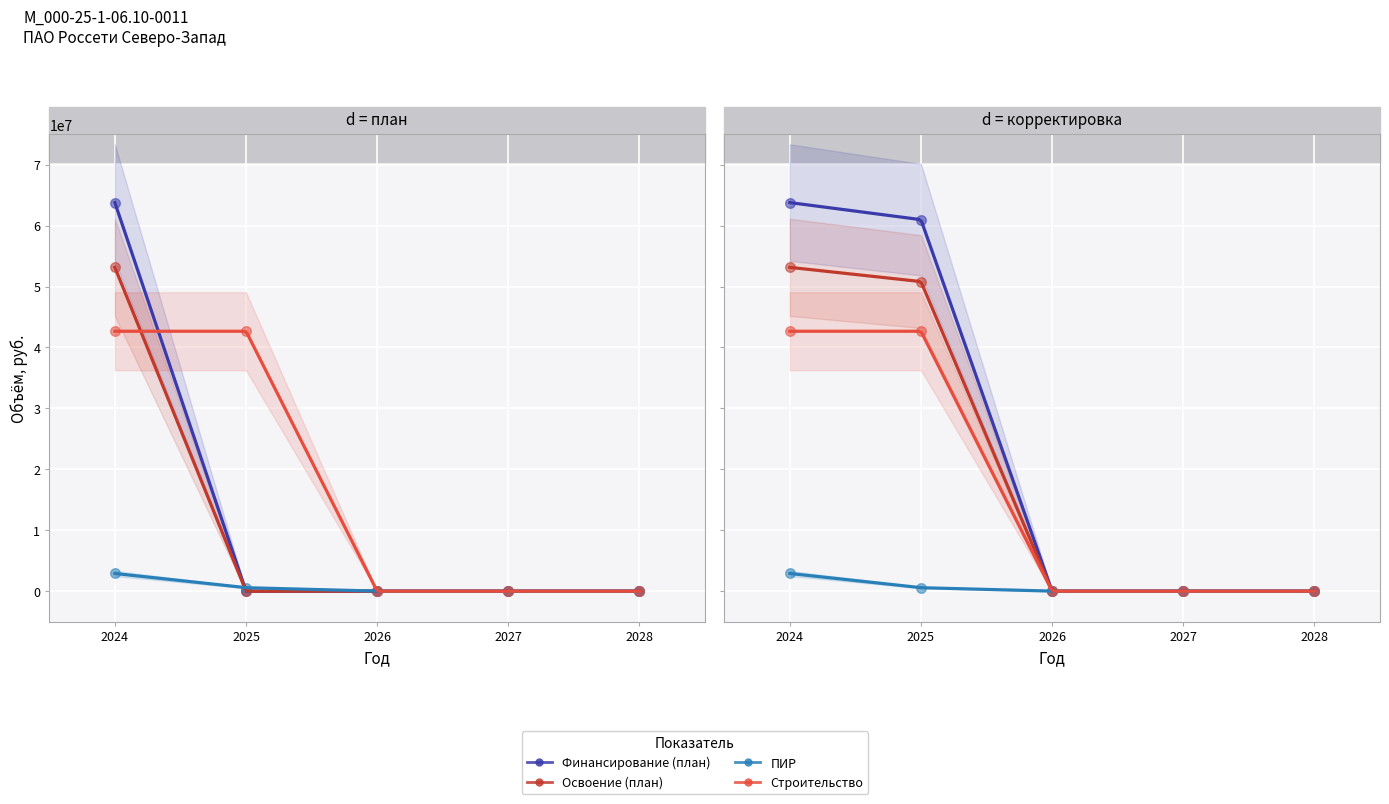

Is the value of Финансирование (корректировка) at 2026 greater than the value of Освоение (корректировка) at 2025?

No